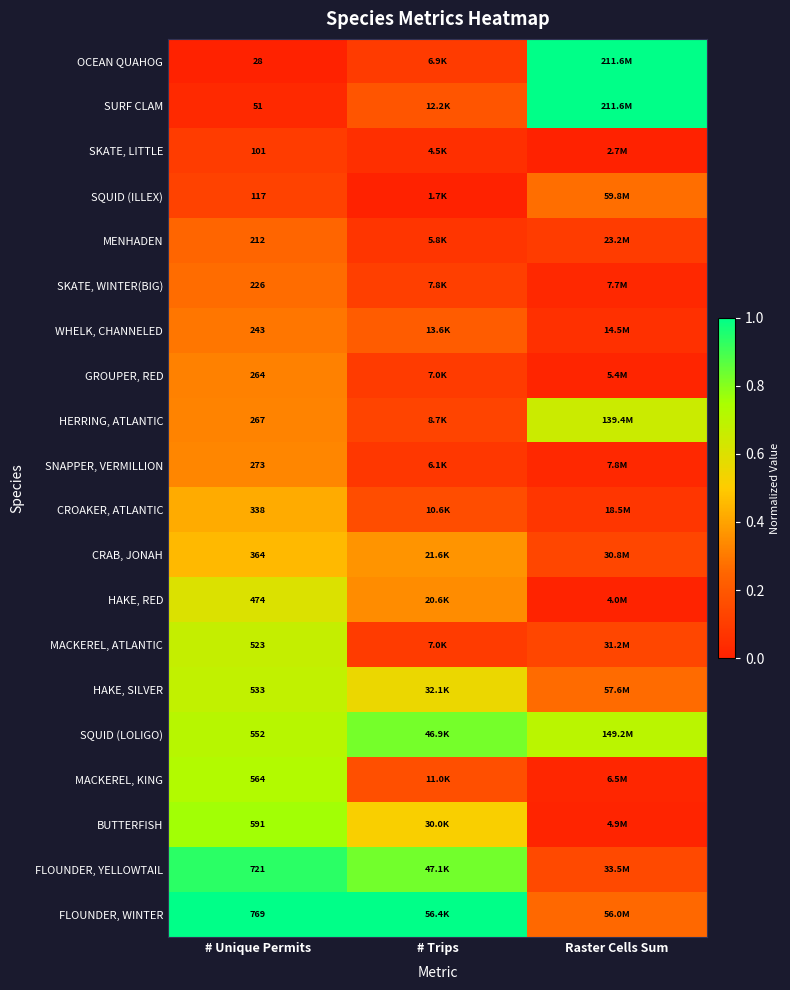

What is the approximate value of OCEAN QUAHOG at Raster Cells Sum?

1.0